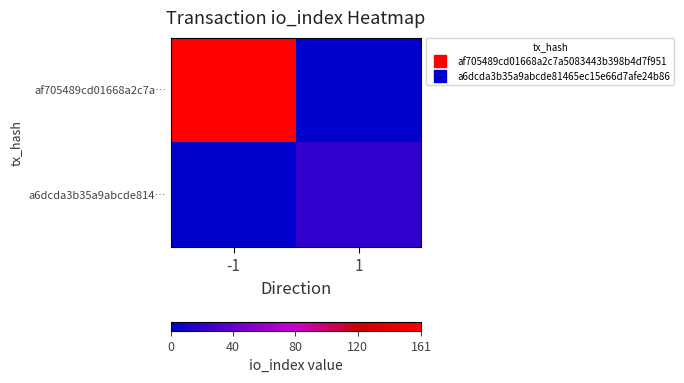

Reading right to left, list all the values displayed in this chart.

af705489cd01668a2c7a…: 1=0	-1=161
a6dcda3b35a9abcde814…: 1=19	-1=0